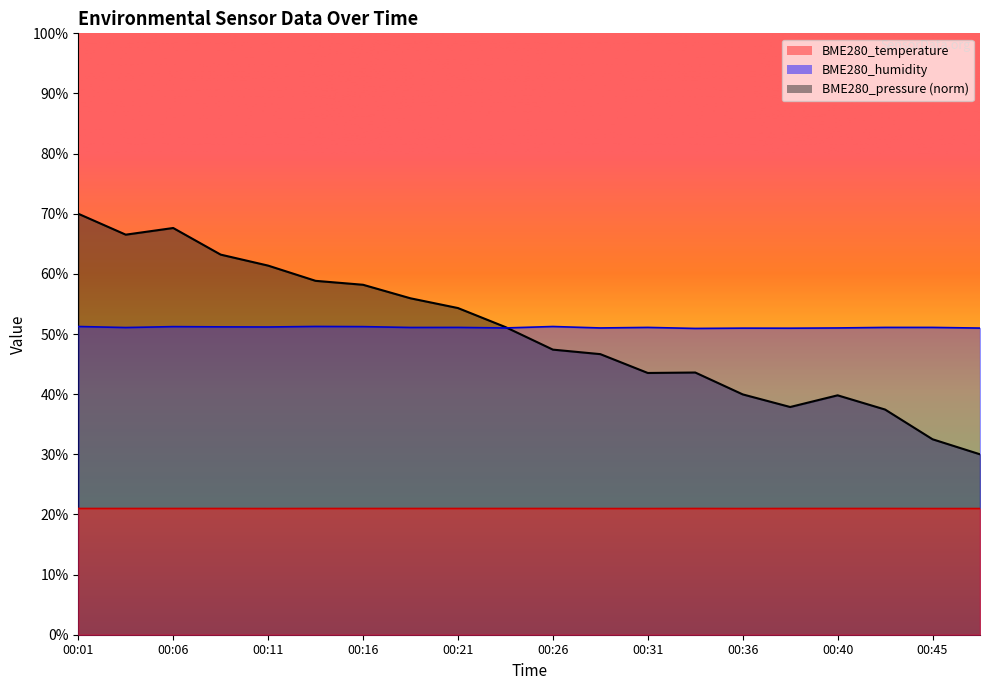

At which category is the sum across all series the highest?

00:01